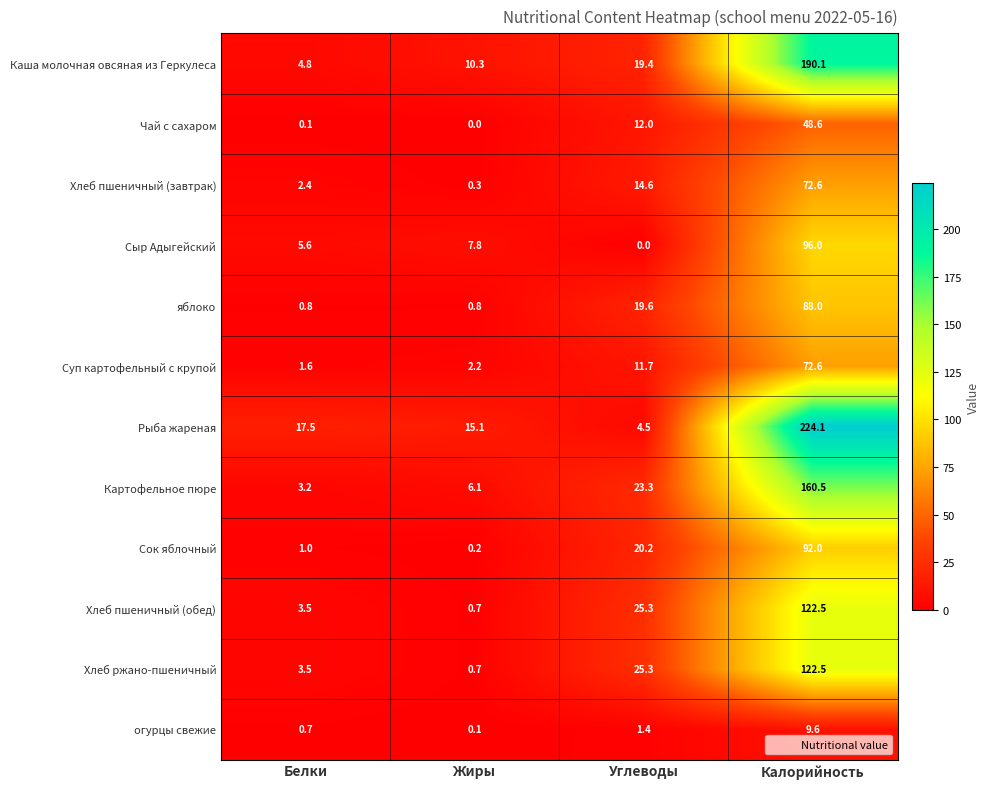

What is the total value across all series at Калорийность?

1299.1